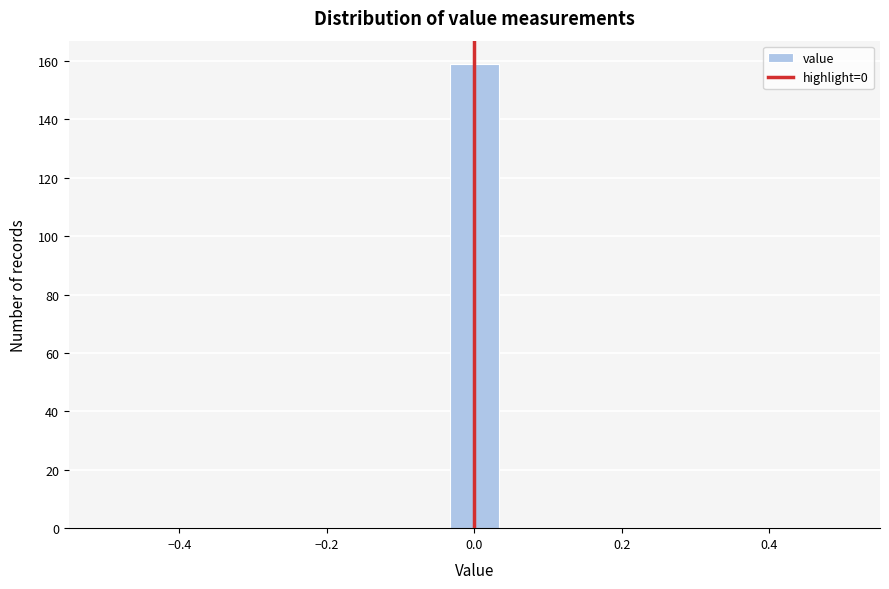

Around what value on the x-axis is the tallest bar? Give the approximate position of its centre, as read against the axis.

0.00